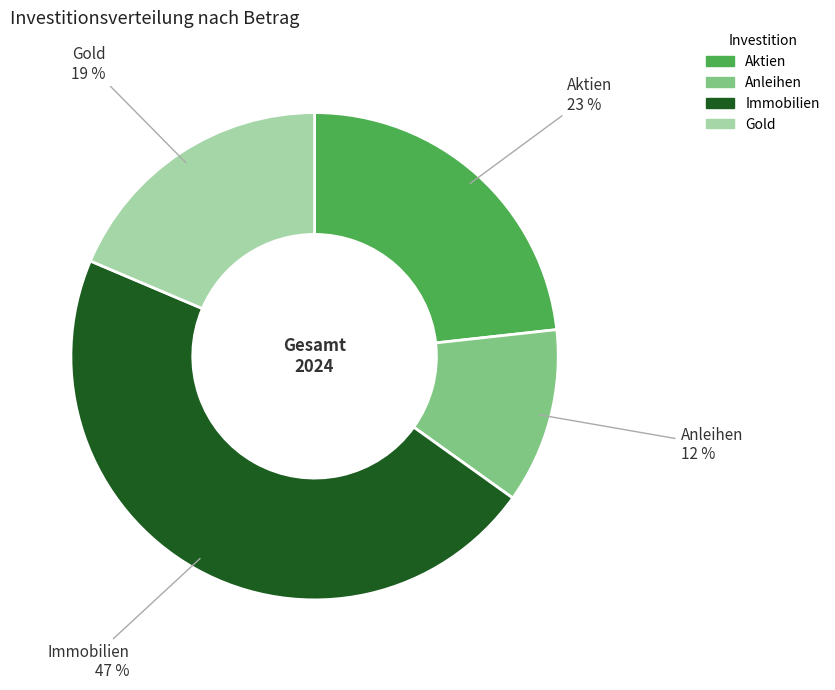

Is Immobilien the majority of the pie?

No